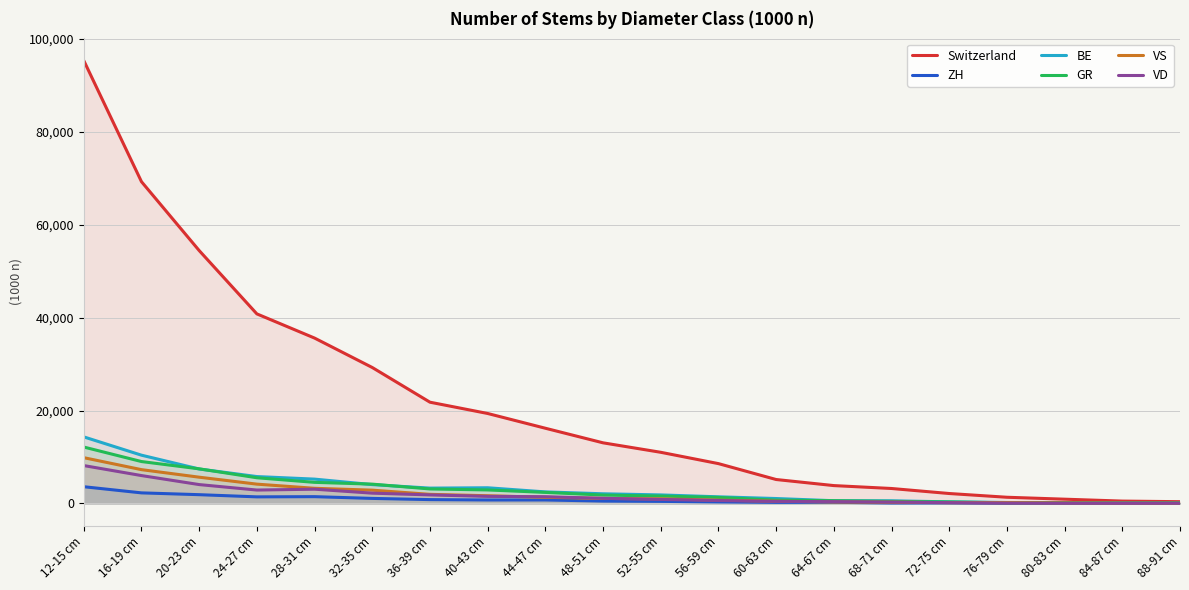

Reading left to right, what are all the values shown in this chart?

Switzerland: 95381	69294	54460	40818	35609	29272	21799	19369	16191	13049	11009	8570	5147	3839	3213	2131	1326	910	500	372
ZH: 3595	2270	1880	1412	1455	1078	820	740	742	506	440	317	221	238	94	107	36	27	21	31
BE: 14329	10388	7414	5783	5233	4049	3296	3370	2479	2074	1829	1422	1053	579	565	337	198	126	94	66
GR: 12141	9017	7446	5525	4535	4151	3113	2900	2373	1798	1578	1290	702	583	432	317	133	172	85	99
VS: 9850	7272	5648	4151	3255	2854	1954	1654	1316	1074	987	703	476	311	246	161	167	93	43	28
VD: 8151	5997	4056	2878	3063	2209	1830	1518	1444	1096	856	623	438	382	286	165	56	37	22	28